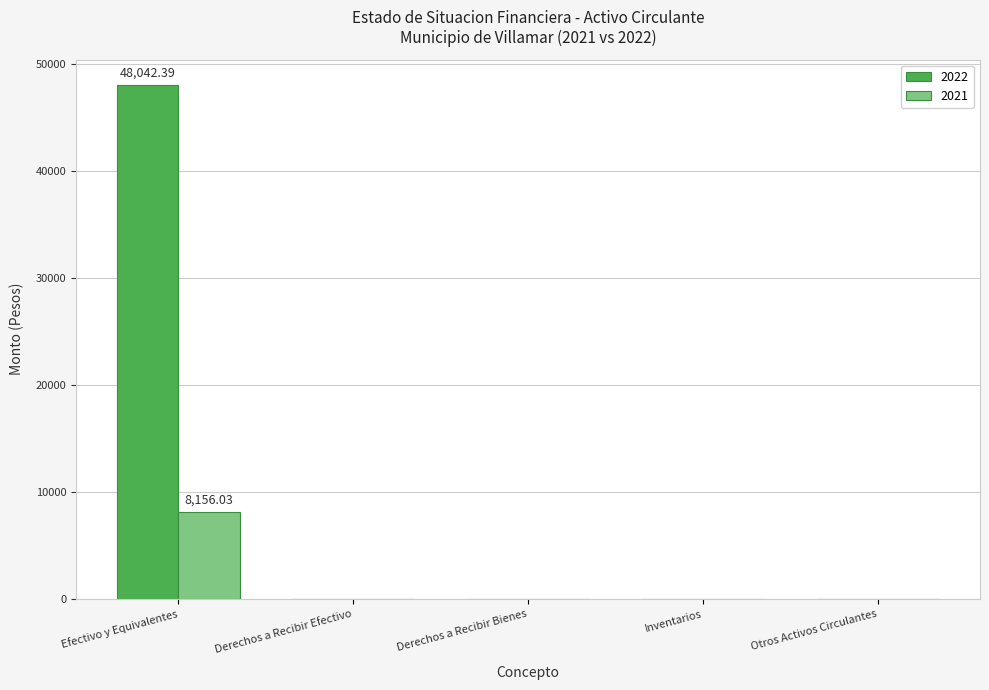

What is the sum of all 2021 values?

8156.0